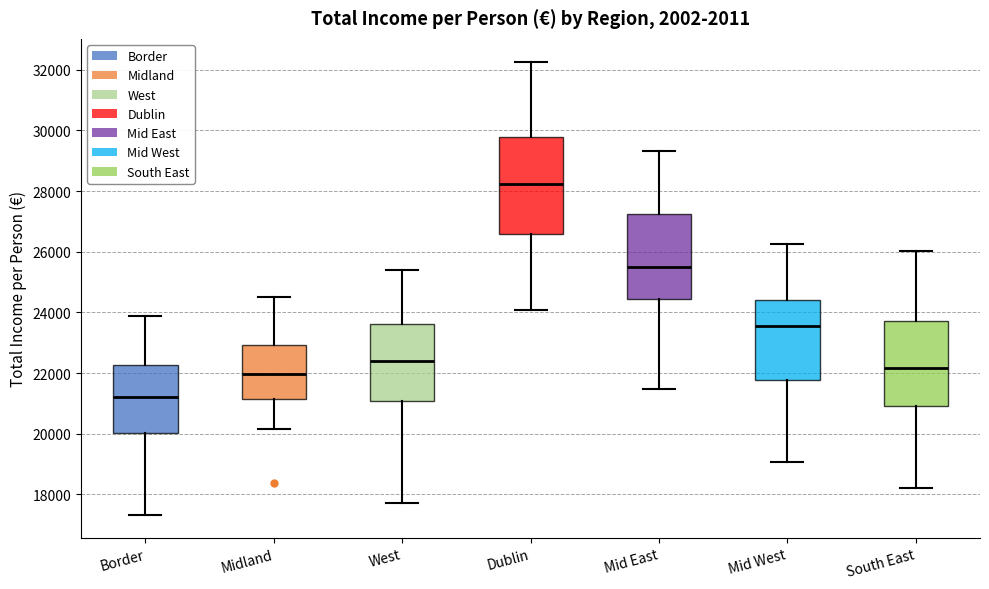

Reading left to right, read every box against the y-axis: the position of its median line, the range the box covers, and the ends of its whiskers. The values are not printed on the chart, so give them approximately, as read against the axis.

Border: median 21200, box 20000 to 22200, whiskers 17400 to 23800
Midland: median 22000, box 21200 to 23000, whiskers 20200 to 24600
West: median 22400, box 21000 to 23600, whiskers 17800 to 25400
Dublin: median 28200, box 26600 to 29800, whiskers 24000 to 32200
Mid East: median 25400, box 24400 to 27200, whiskers 21400 to 29400
Mid West: median 23600, box 21800 to 24400, whiskers 19000 to 26200
South East: median 22200, box 21000 to 23800, whiskers 18200 to 26000